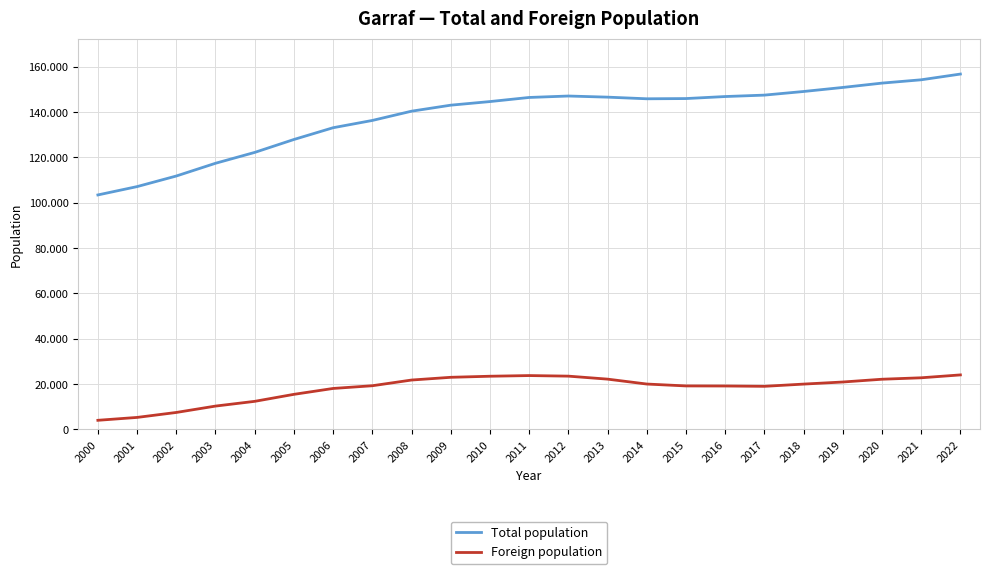

True or false: Total population and Foreign population intersect in this chart.

False